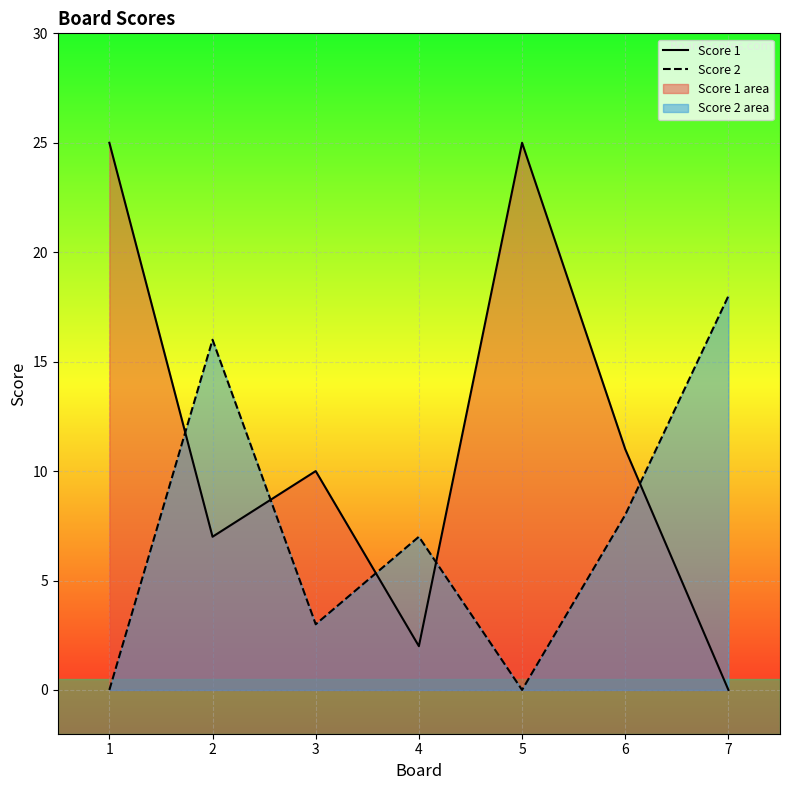

After their last crossing, which series has the higher values: Score 2 or Score 1?

Score 2